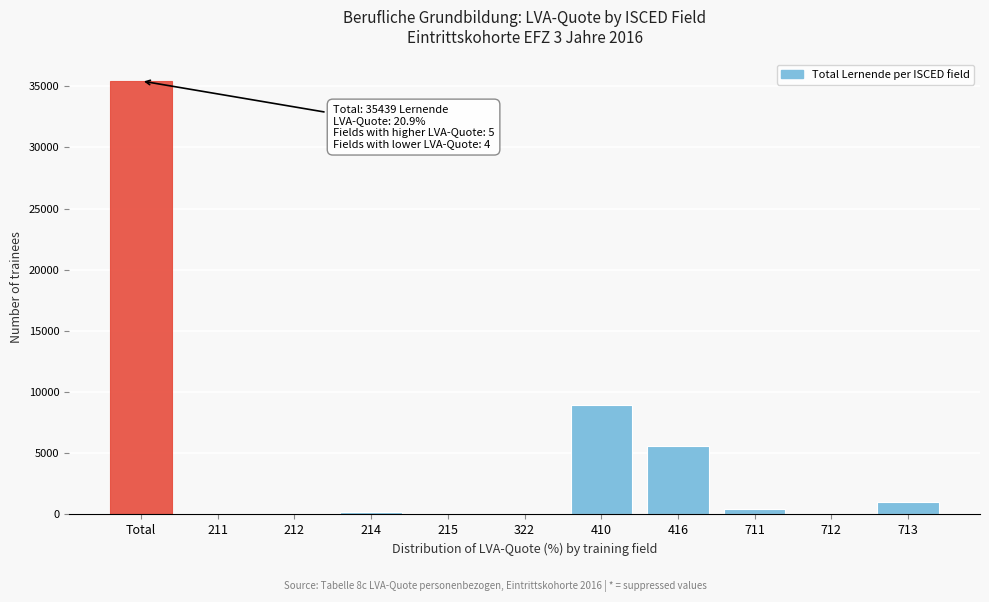

What is the sum of all values?

51898